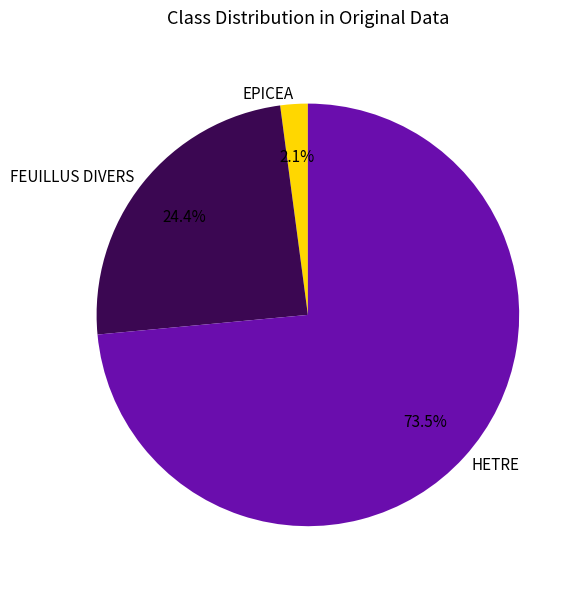

Which slice represents more than half of the pie?

HETRE